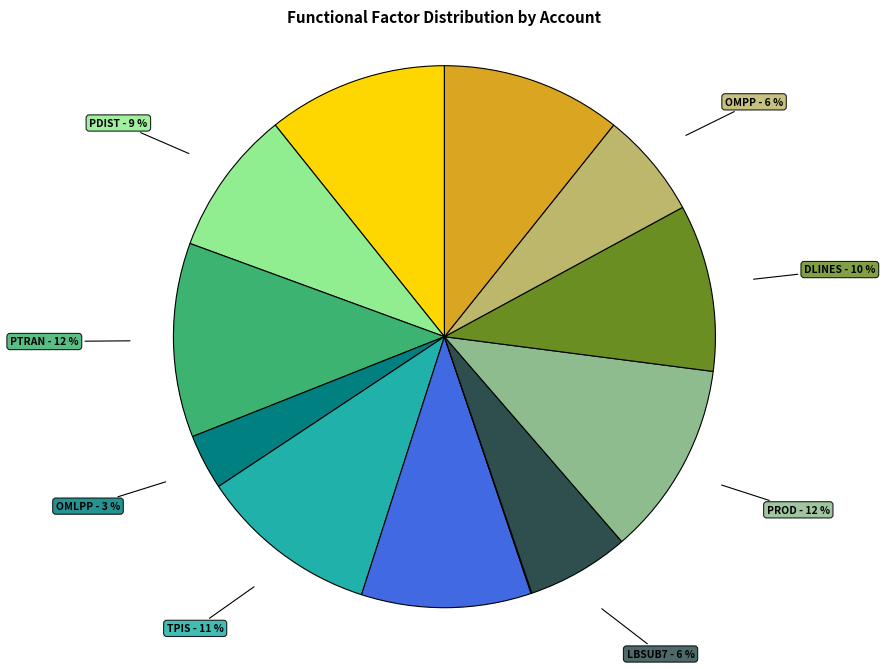

Is there any slice that represents more than half of the pie?

No